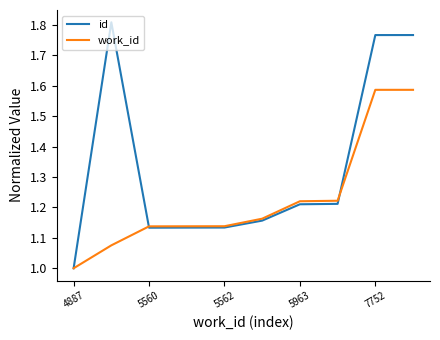

Which series has the largest total across all categories?

id